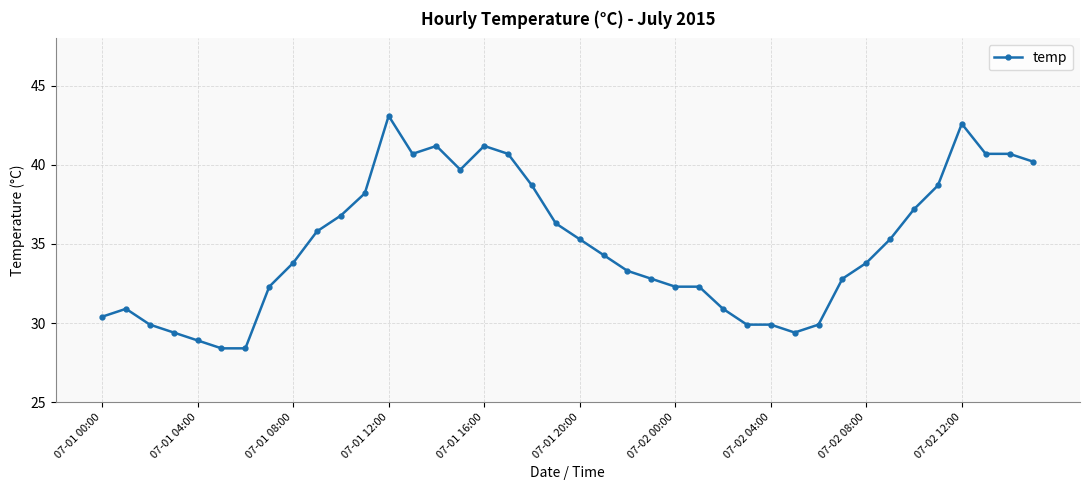

What is the greatest value displayed?

43.1